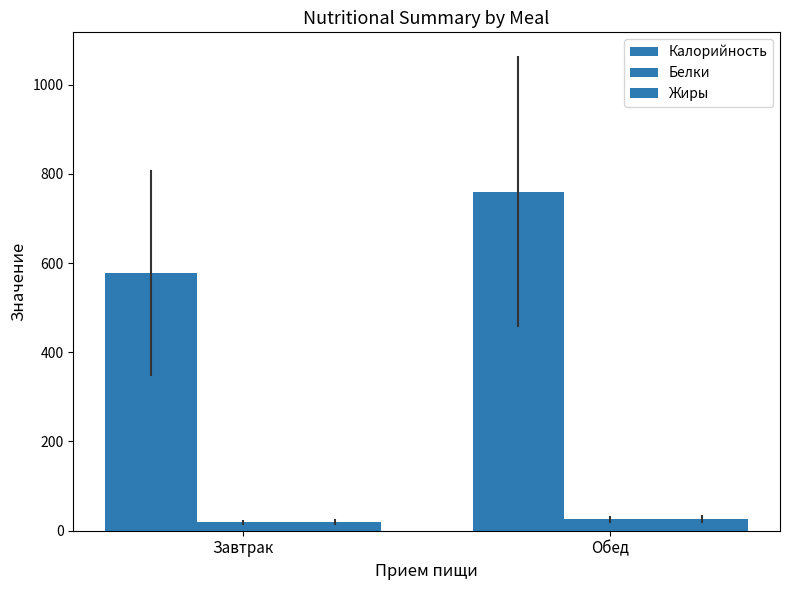

Which category has the lowest value in the Калорийность series?

Завтрак